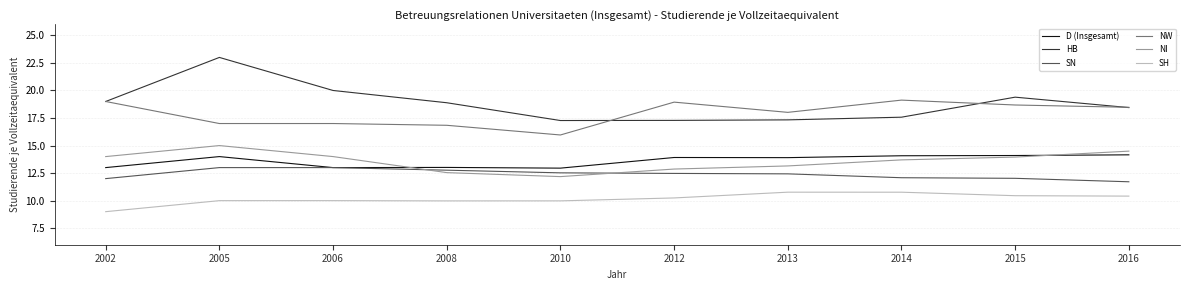

What is the approximate value of NI at 2015?

14.0